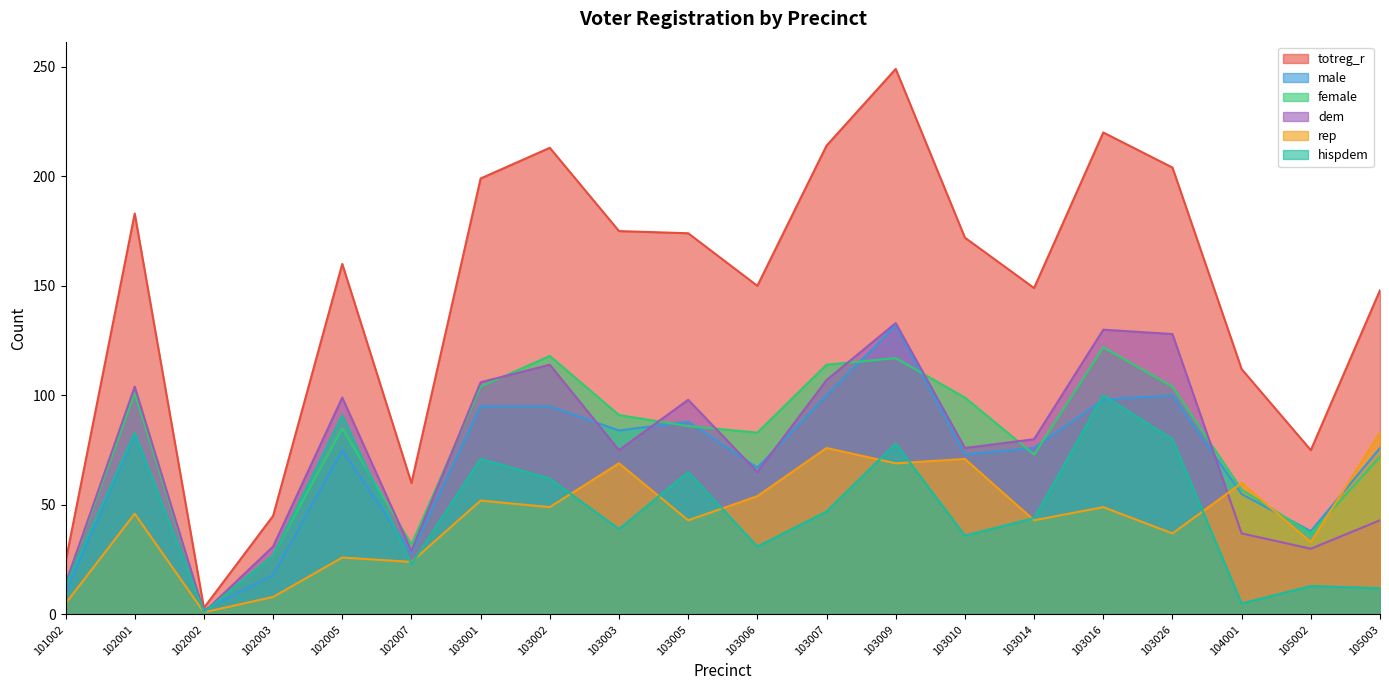

The value of dem at 102003 is 31. True or false?

True